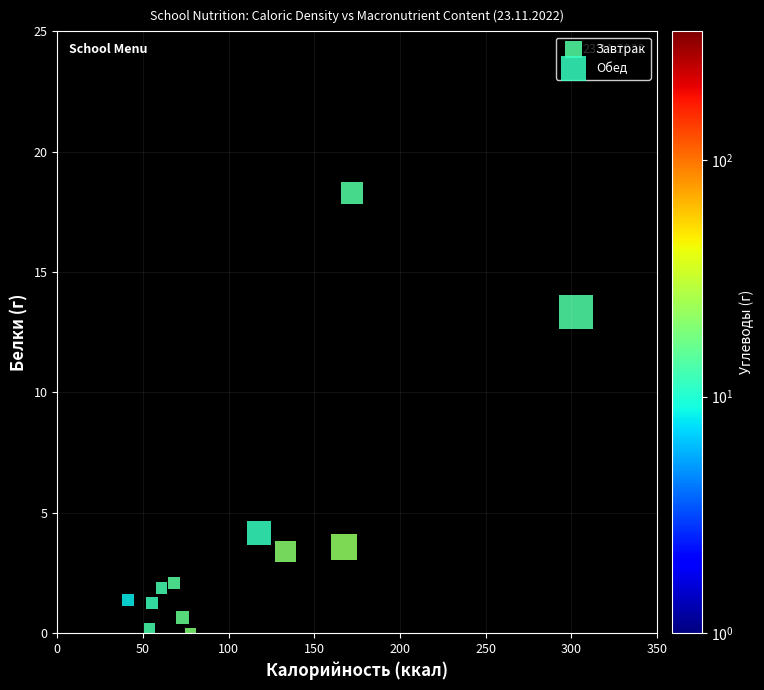

Which series has the largest Y range (max minus min)?

Завтрак